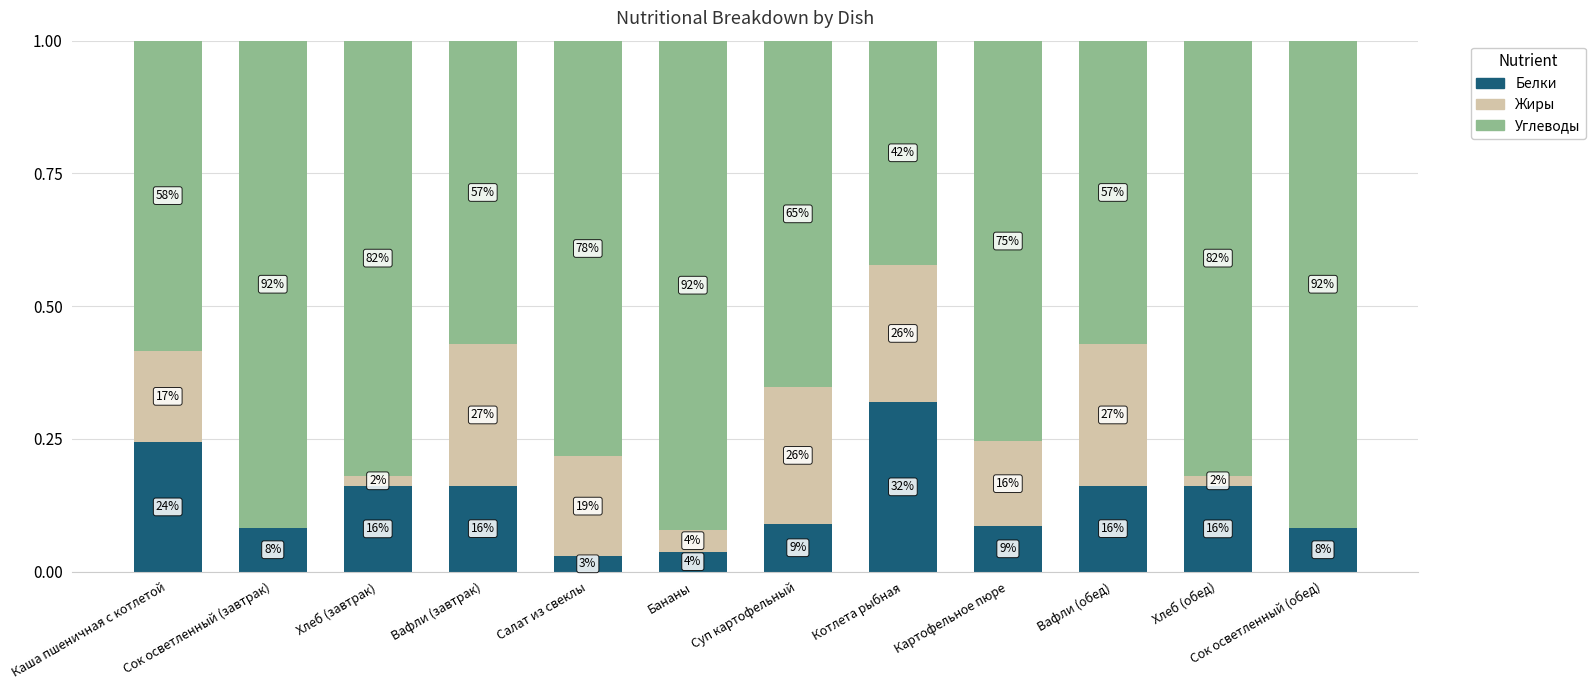

What are all the series names shown in the legend?

Белки, Жиры, Углеводы